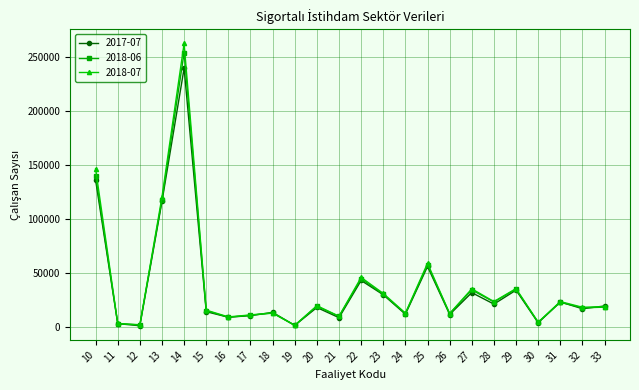

Count the number of categories in the chart.

24